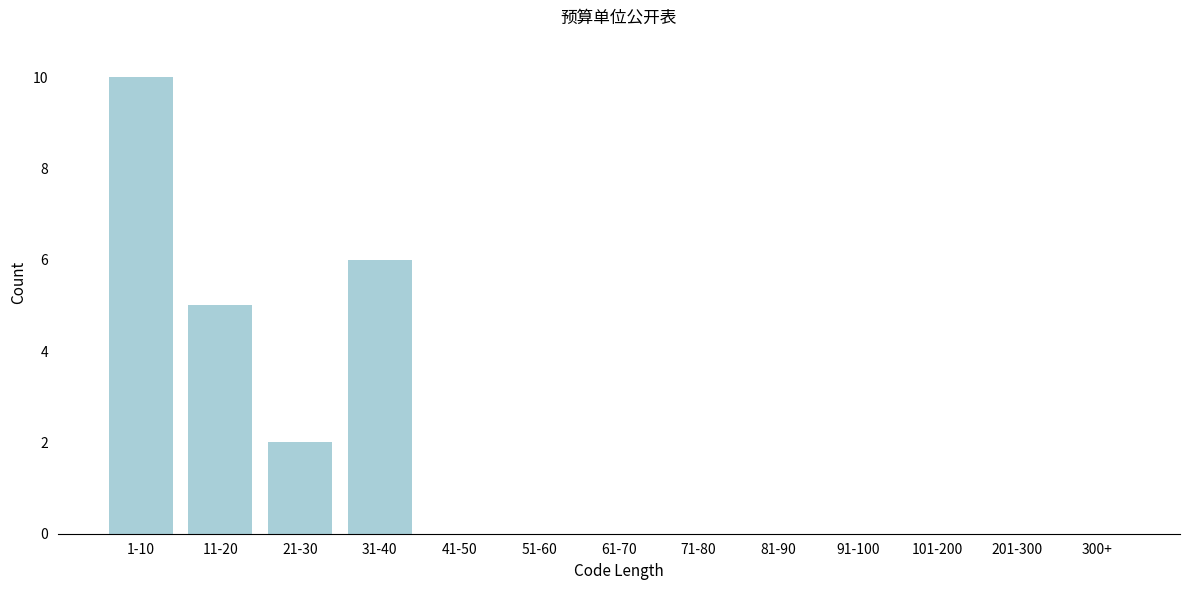

Reading right to left, extract all data points from this chart.

300+=0	201-300=0	101-200=0	91-100=0	81-90=0	71-80=0	61-70=0	51-60=0	41-50=0	31-40=6	21-30=2	11-20=5	1-10=10